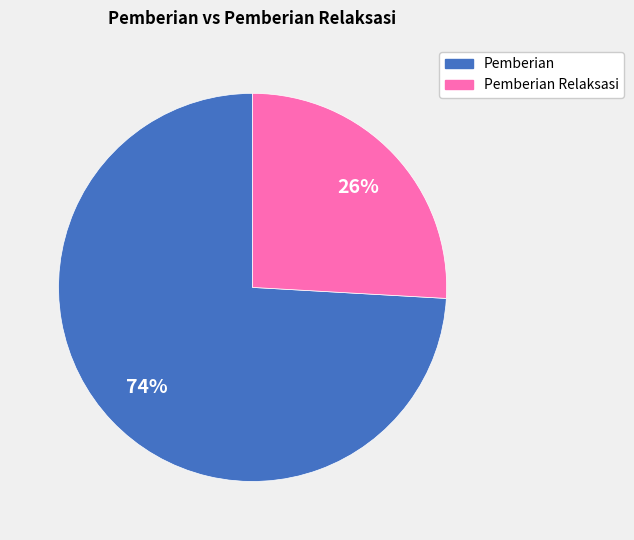

Combined, do Pemberian Relaksasi and Pemberian account for over 50%?

Yes